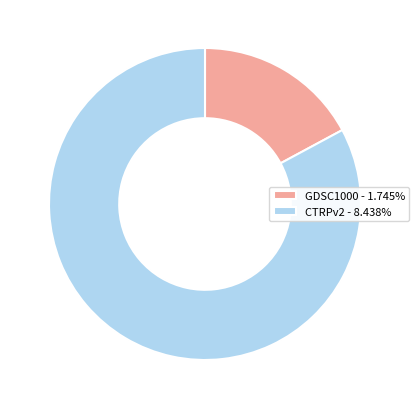

Is CTRPv2 the majority of the pie?

Yes